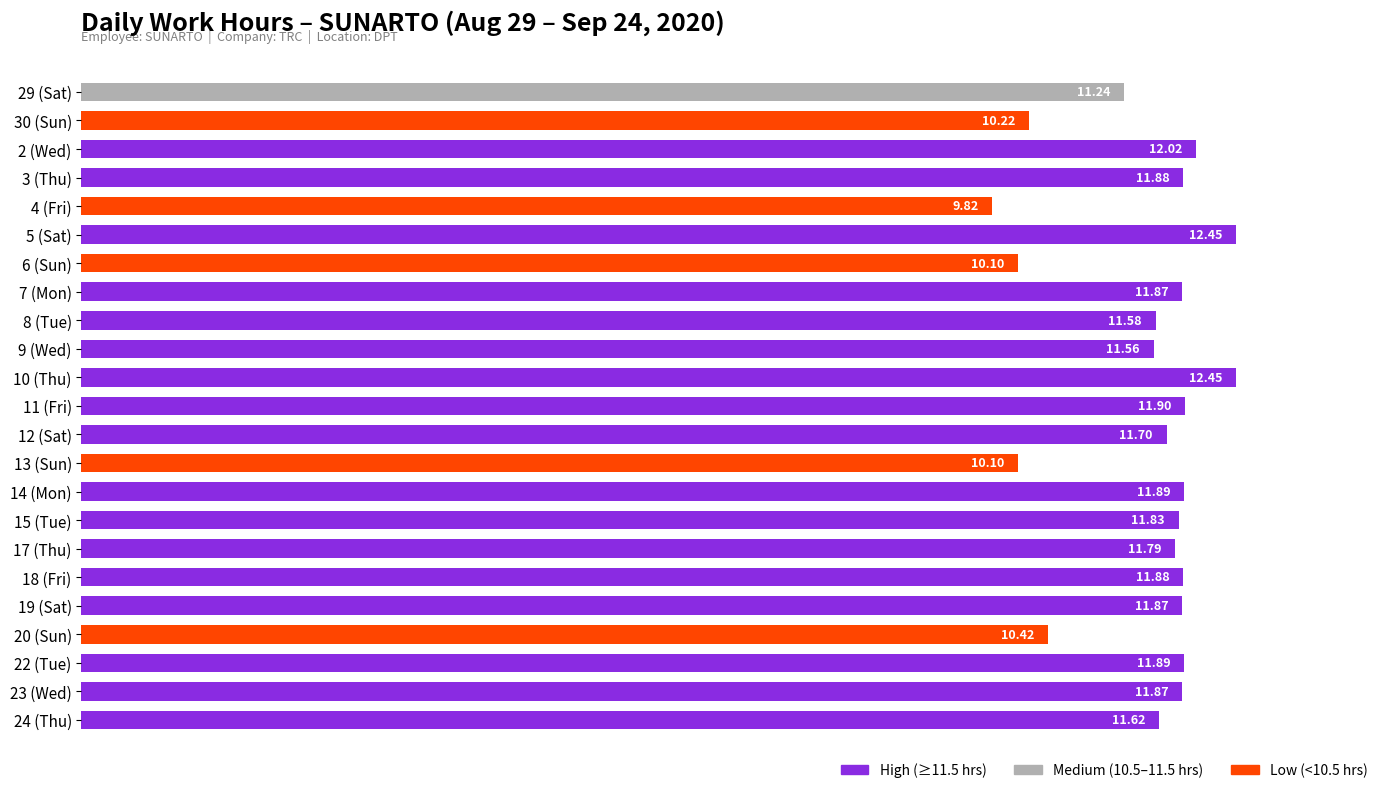

What is the change in value from 22 (Tue) to 24 (Thu)?

-0.3